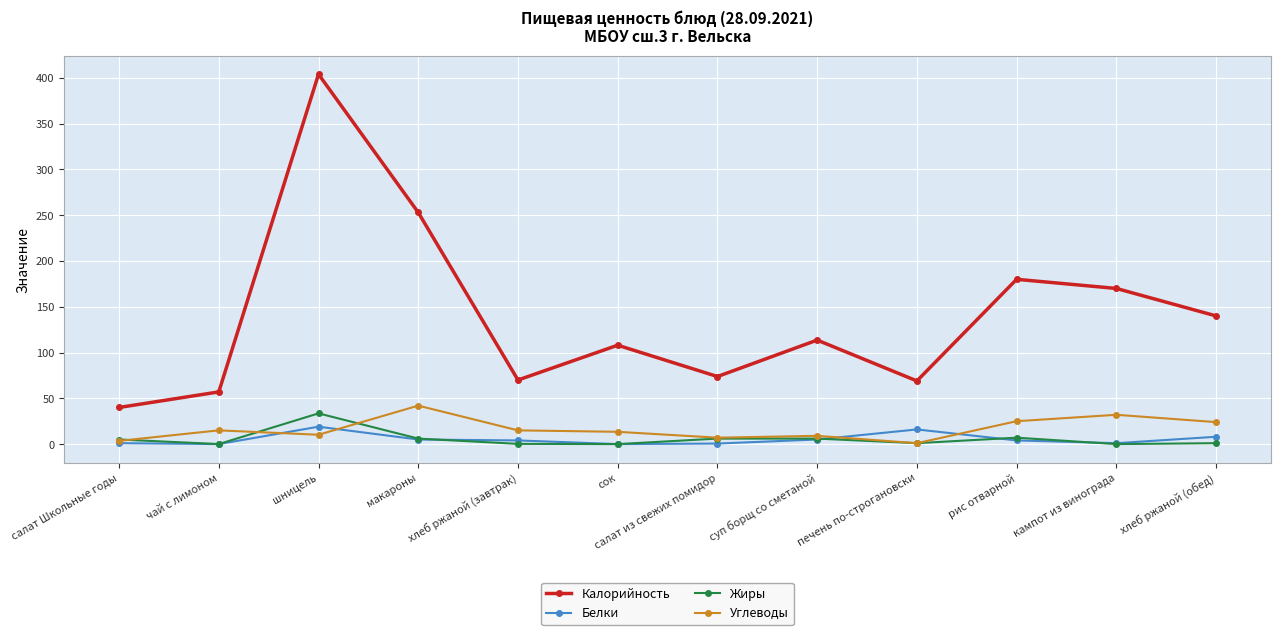

What is the total value across all series at салат из свежих помидор?

87.4